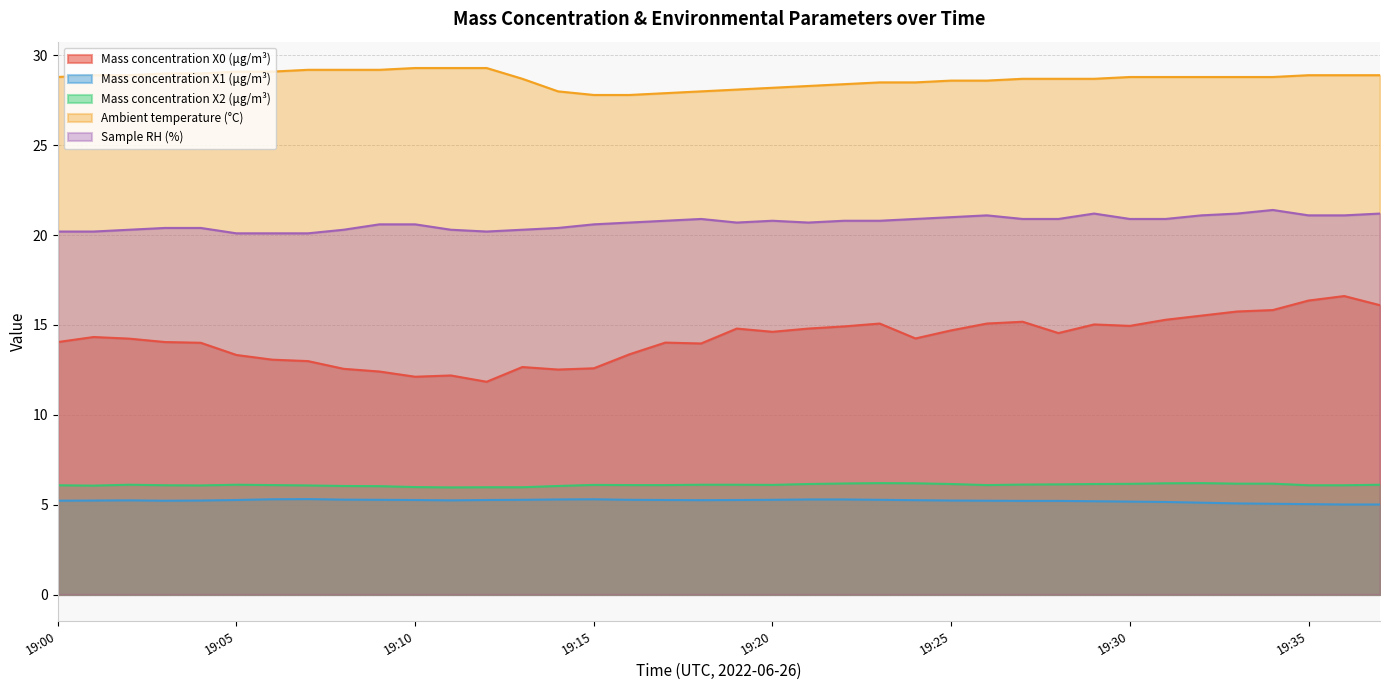

Between 19:20 and 19:19, which is larger?

19:19